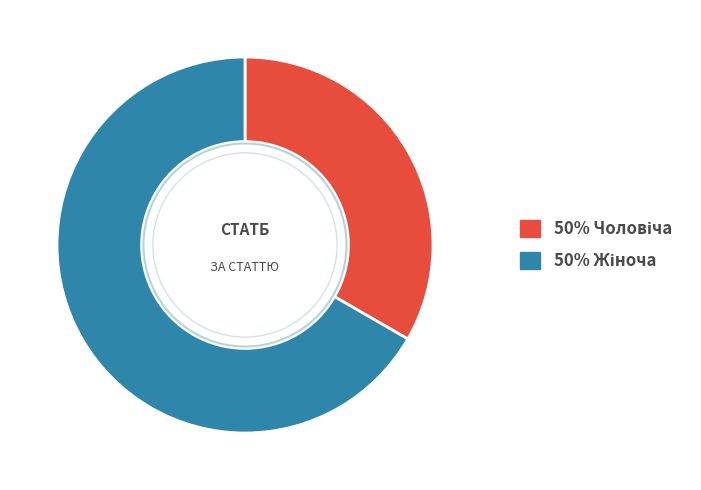

Which category has the biggest portion of the pie?

Жіноча